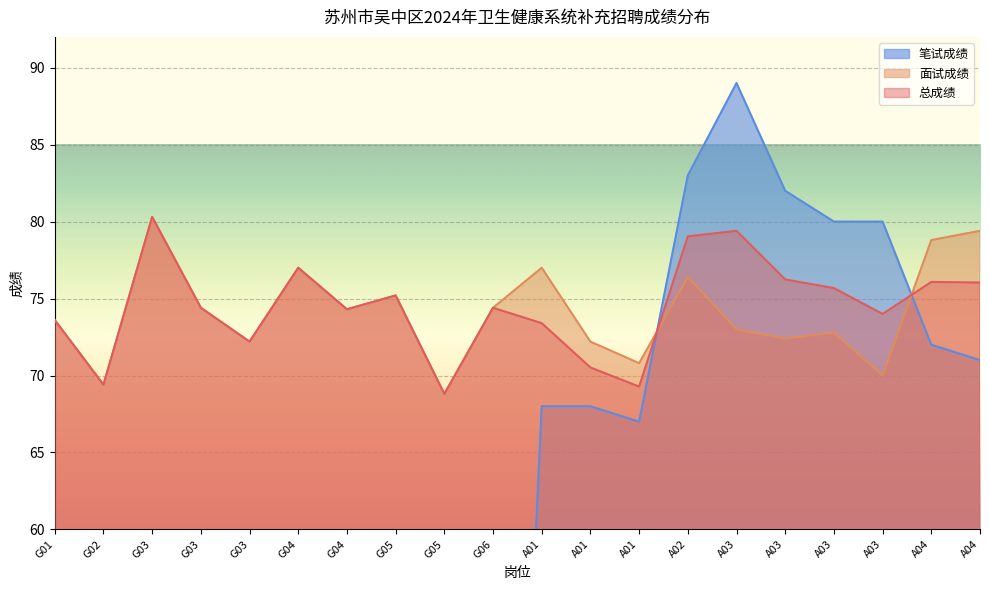

Between A03 and A01, which is larger?

A03